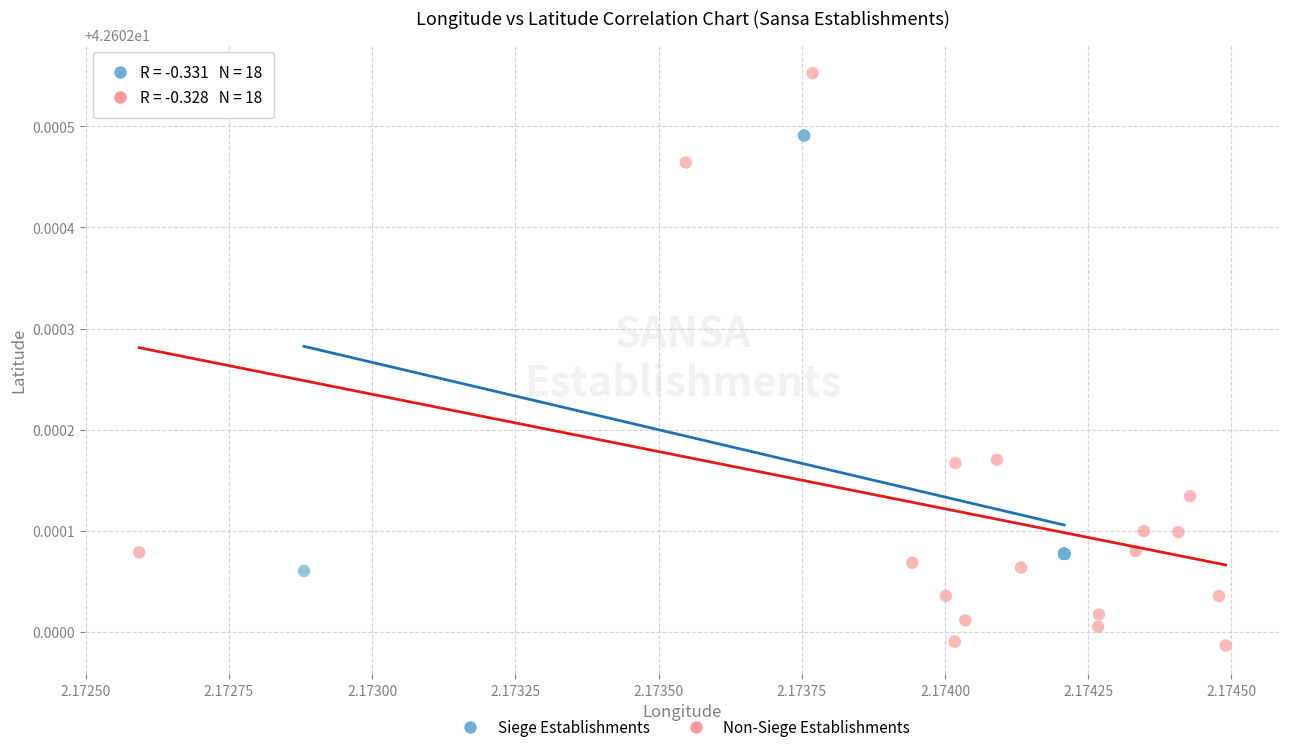

Which series contains the lowest Y value?

Non-Siege Establishments